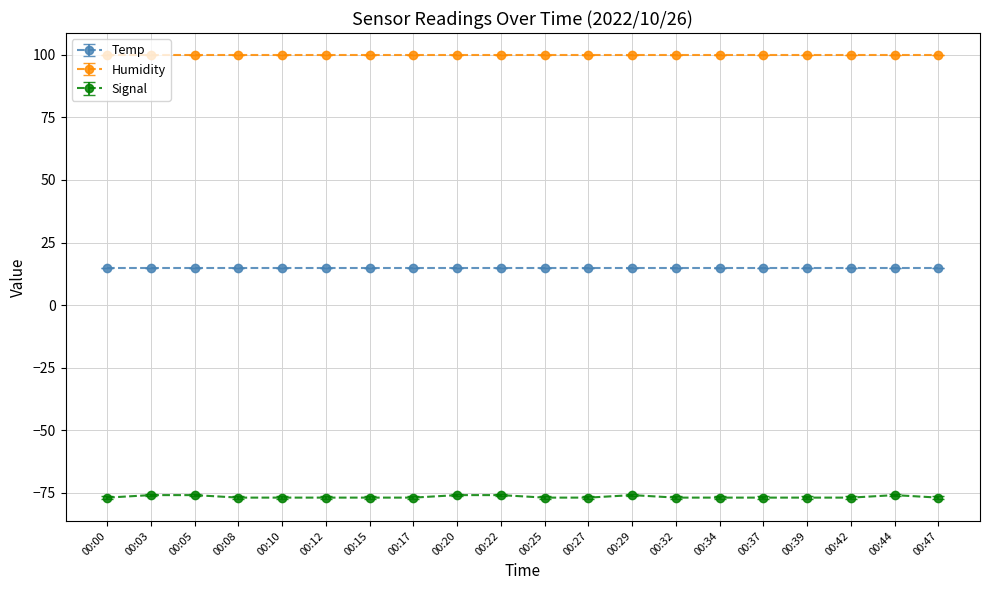

Does the chart display data point markers on the line(s)?

Yes